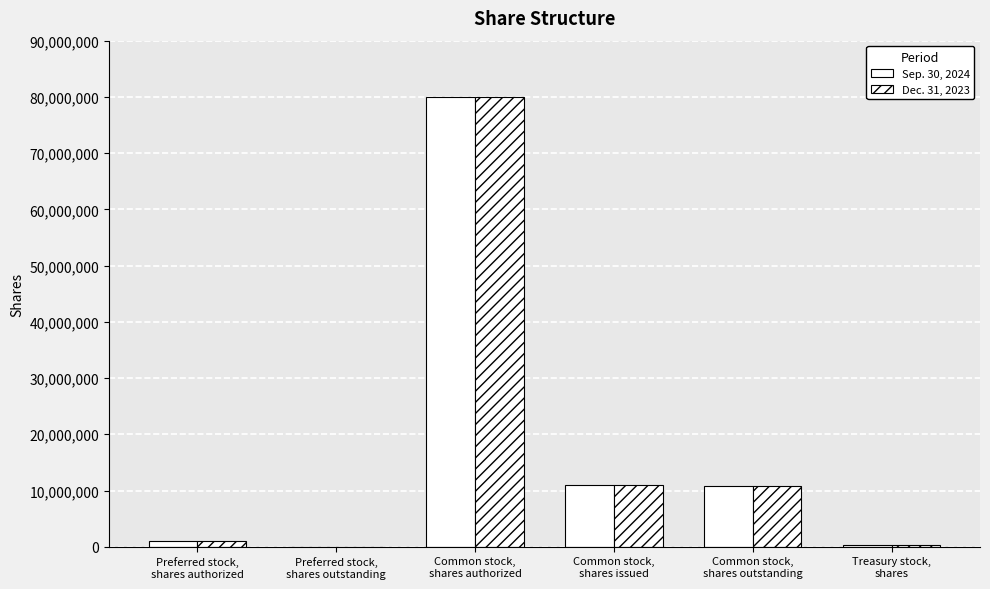

How many series are shown in this chart?

2